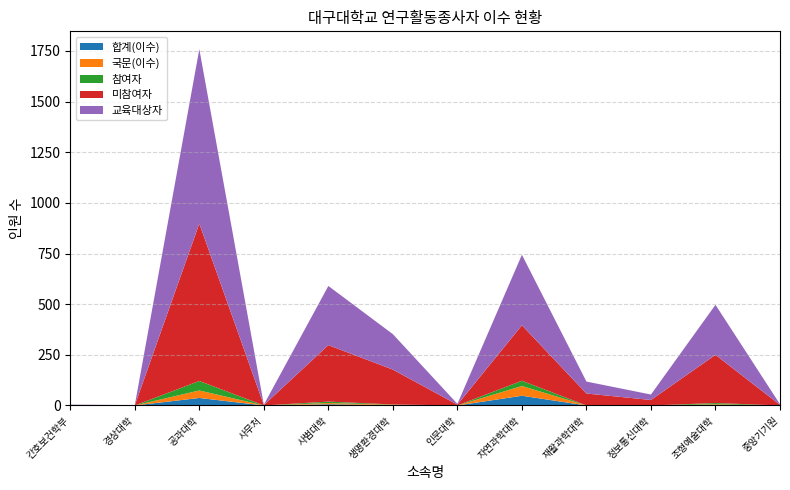

Reading left to right, list all the values displayed in this chart.

교육대상자: 2	1	861	2	292	175	4	348	59	27	247	3
참여자: 1	0	47	0	7	1	0	26	0	0	6	0
미참여자: 1	1	777	2	279	172	4	274	59	27	238	3
국문: 0	0	37	0	6	2	0	48	0	0	3	0
합계: 0	0	37	0	6	2	0	48	0	0	3	0